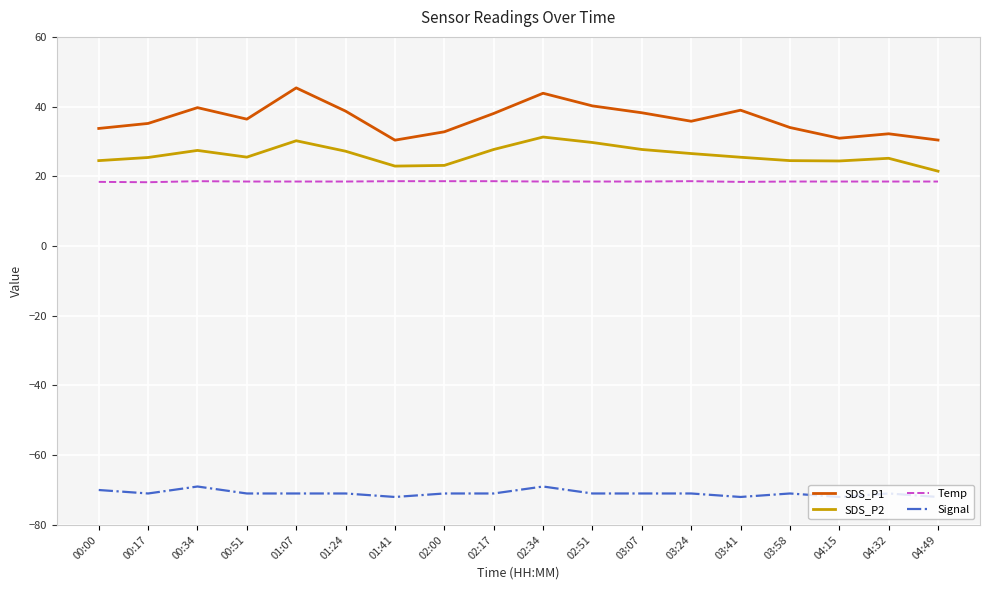

How many series are shown in this chart?

4